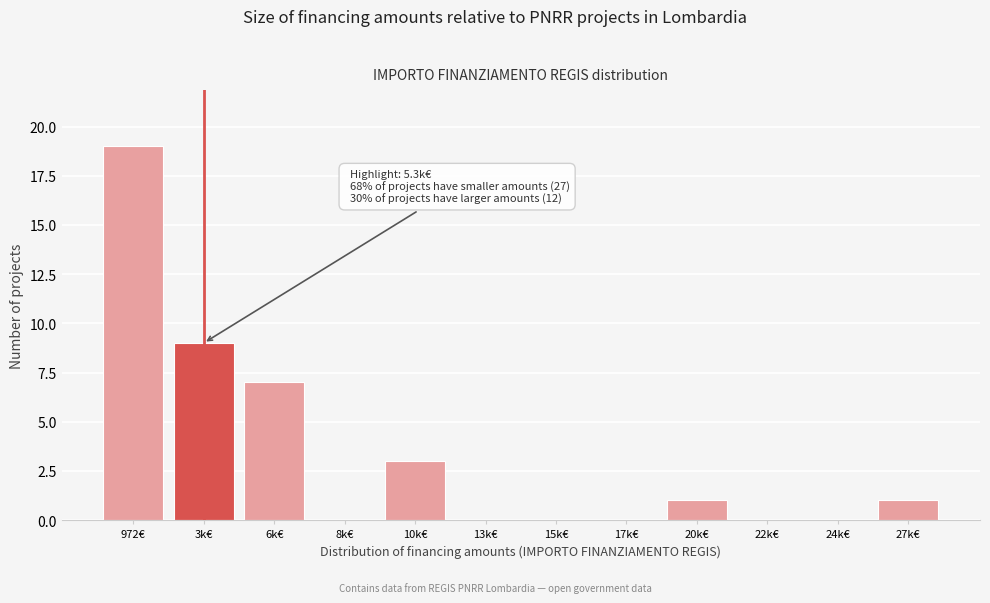

Reading right to left, what are all the values shown in this chart?

27k€=1	24k€=0	22k€=0	20k€=1	17k€=0	15k€=0	13k€=0	10k€=3	8k€=0	6k€=7	3k€=9	972€=19